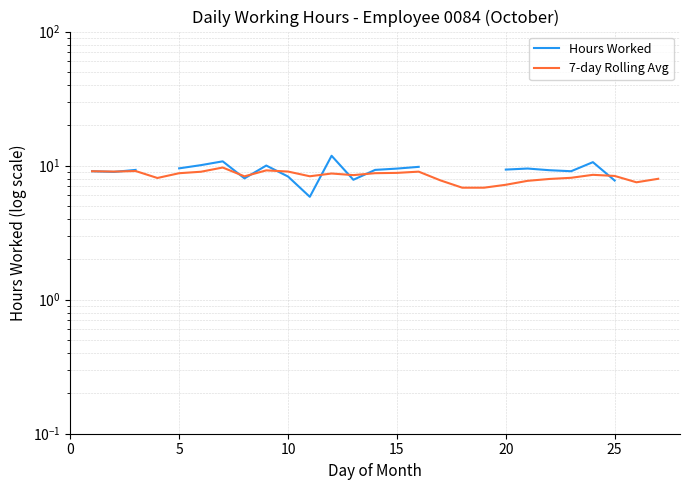

What is the maximum value for Hours Worked?

11.8